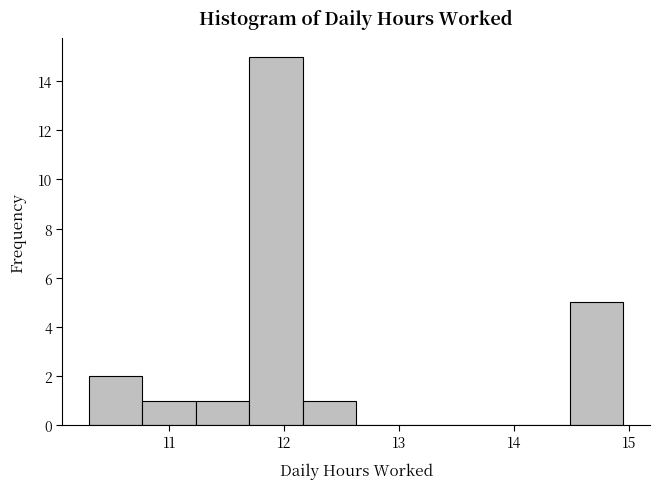

What is the height of the bar covering 10.3 to 10.8 on the x-axis? Neither the bar edges nor the heights are printed on the chart, so give them approximately, as read against the axes.

2